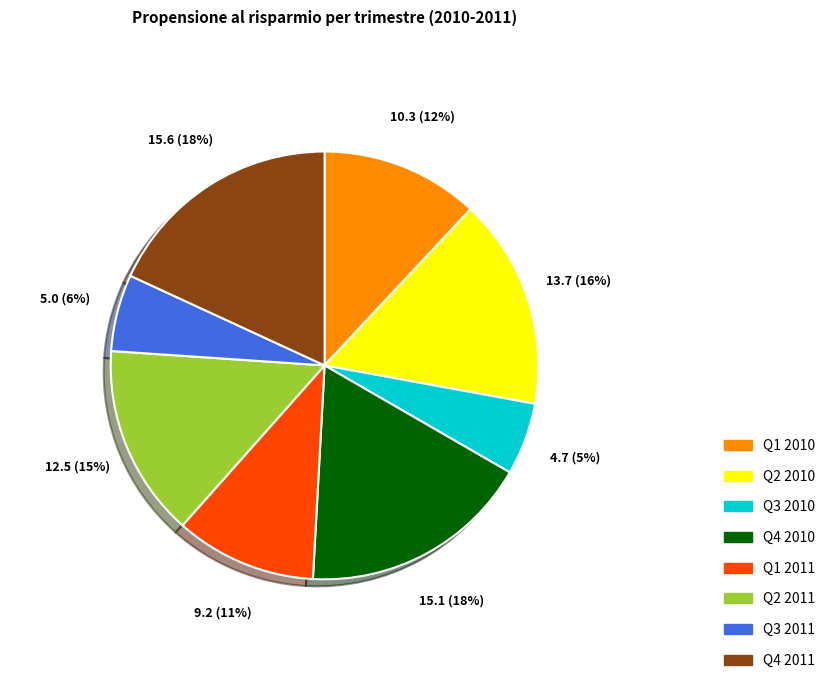

The Q2 2011 slice represents 15% of the pie. True or false?

True